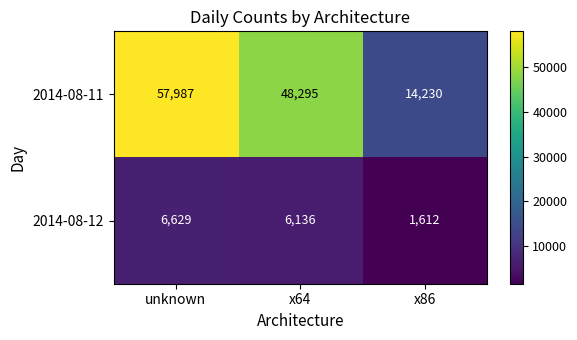

Count the 2014-08-11 values in the range 14230 to 57987.

3